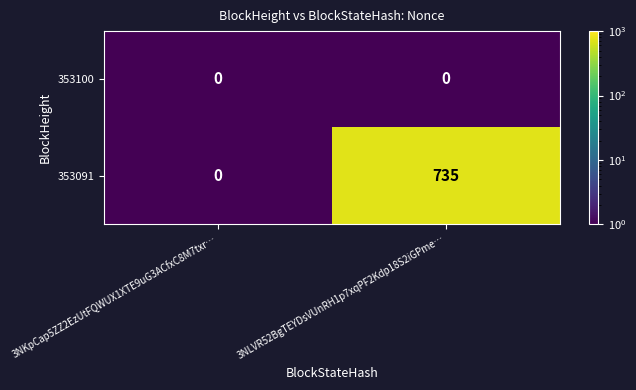

List the series in order of their overall mean, highest first.

353091, 353100